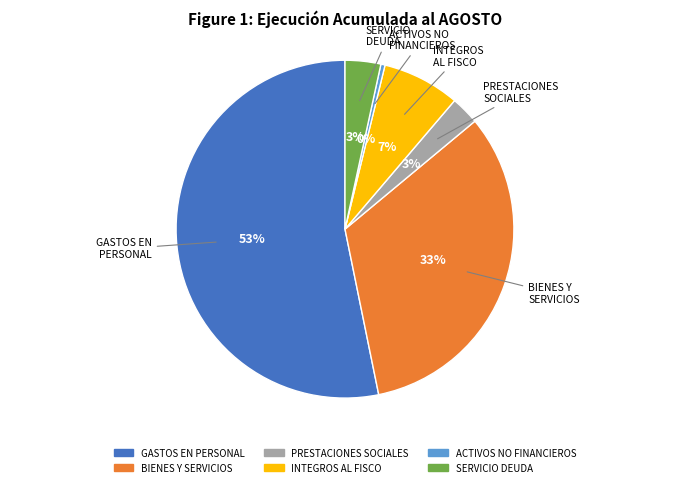

Does any single category account for the majority?

Yes